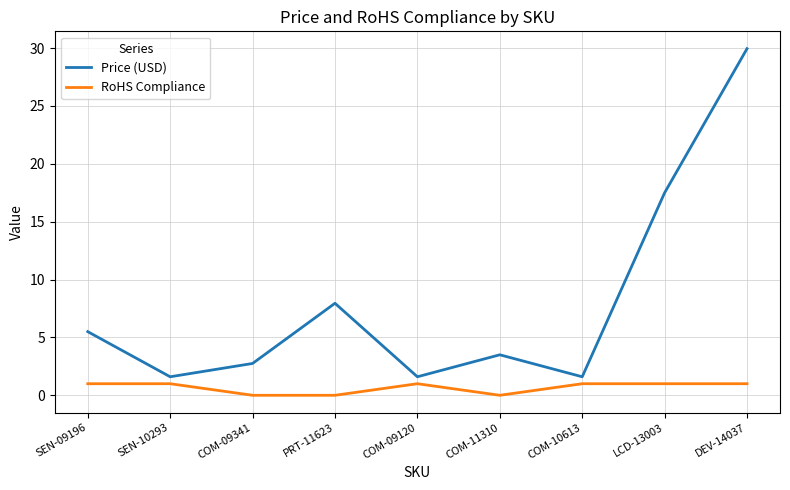

True or false: Price (USD) has more than 1 points higher than both neighbors.

True